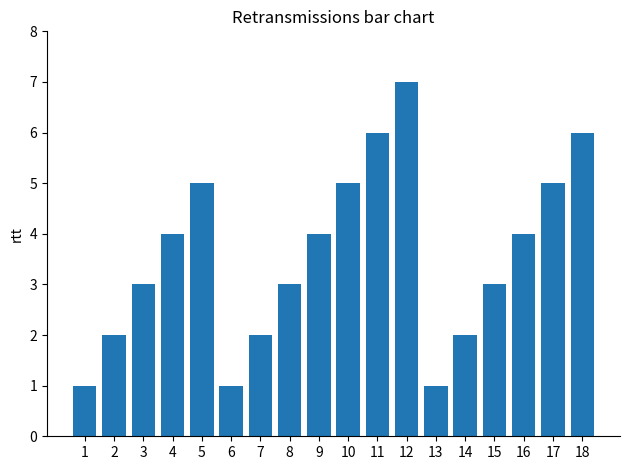

What is the value of the 17th bar from the left?

5